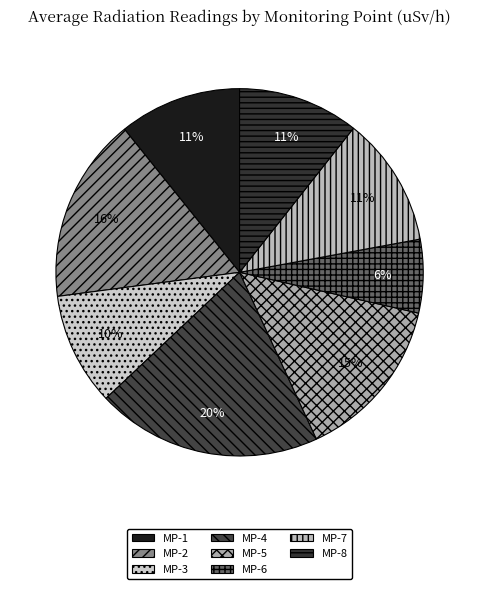

What is the change in value from MP-4 to MP-7?

-0.4